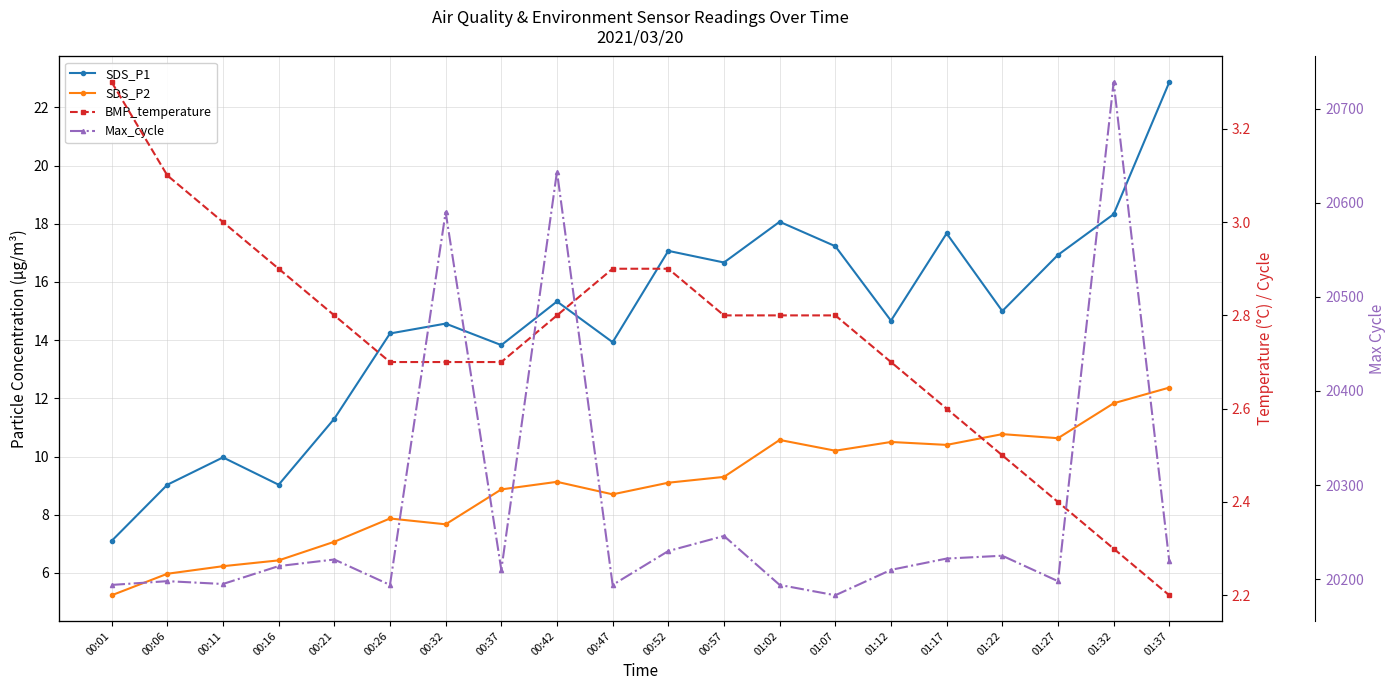

At how many categories does at least one series exceed 6397?

20